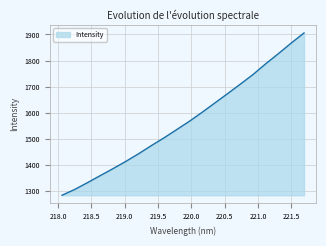

What is the greatest value displayed?

1905.9